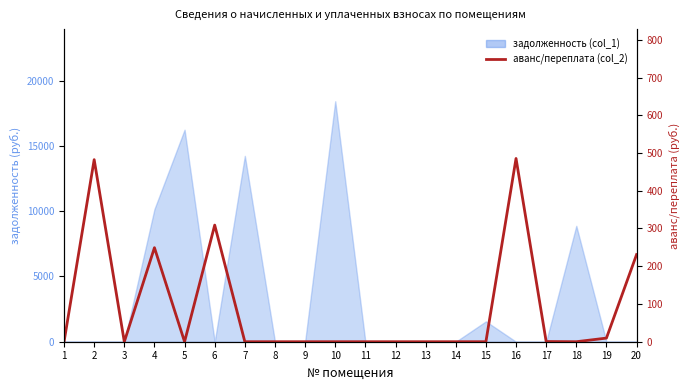

What is the value of the 16th point from the left?

485.5